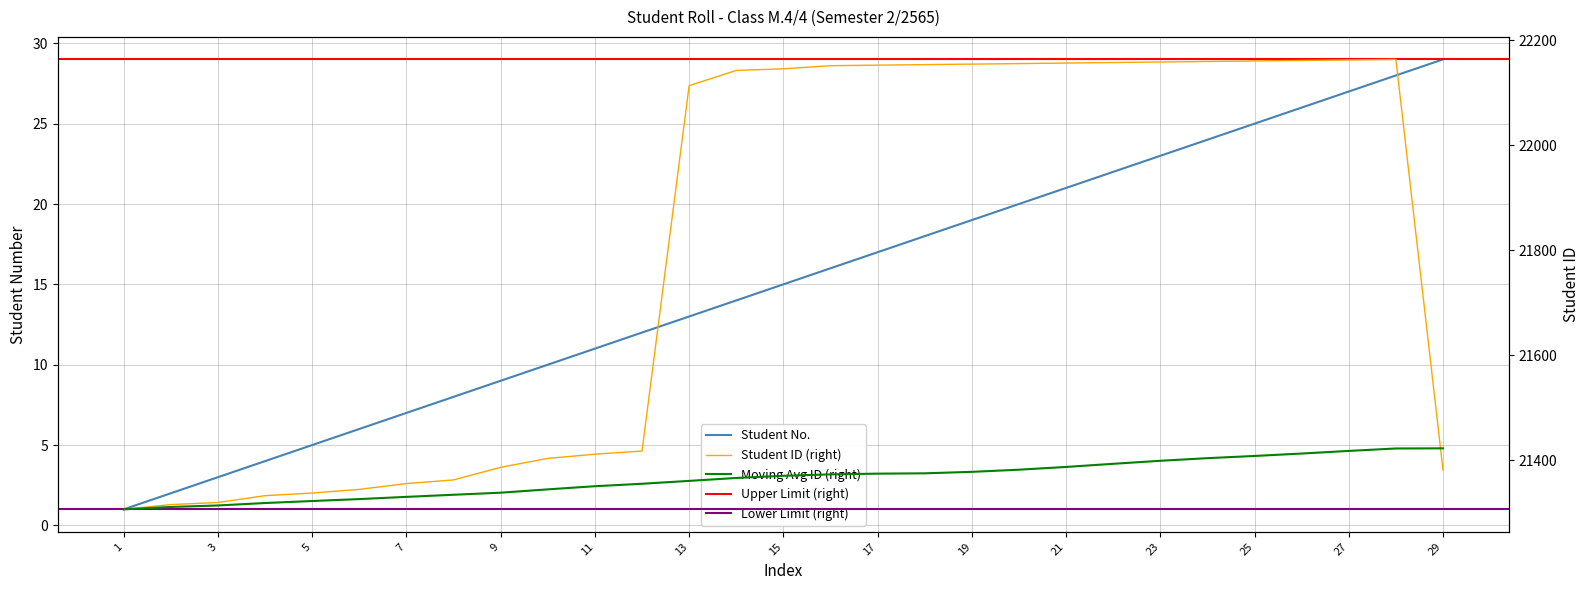

At which category does Student ID reach its first local peak?

28